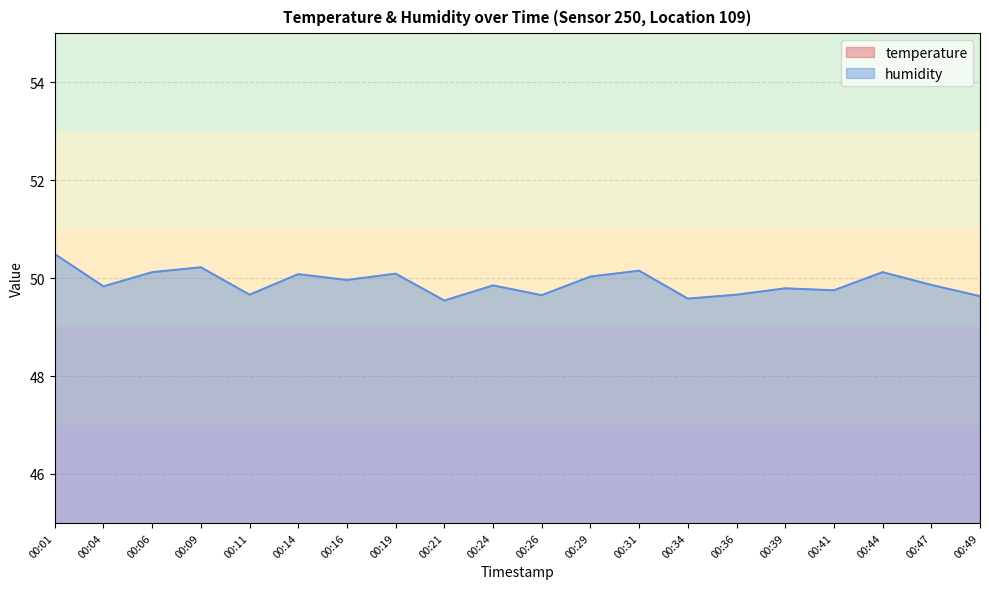

How many data points in temperature are above 25?

16